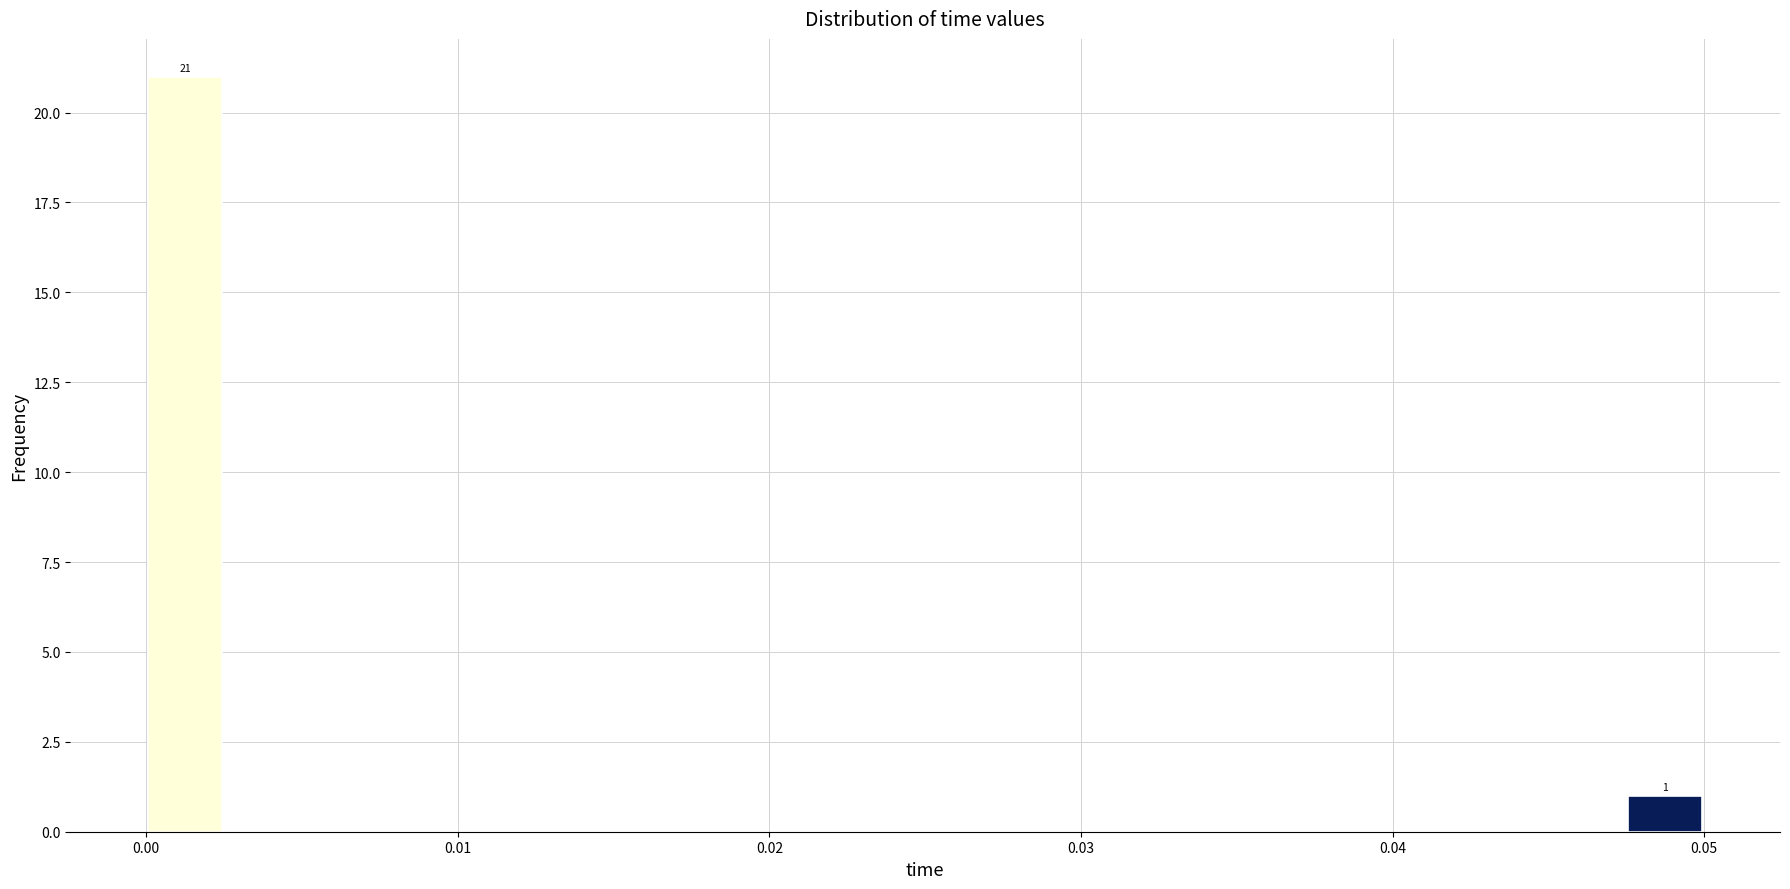

Read against the x-axis, roughly where is the centre of the tallest bar?

0.001